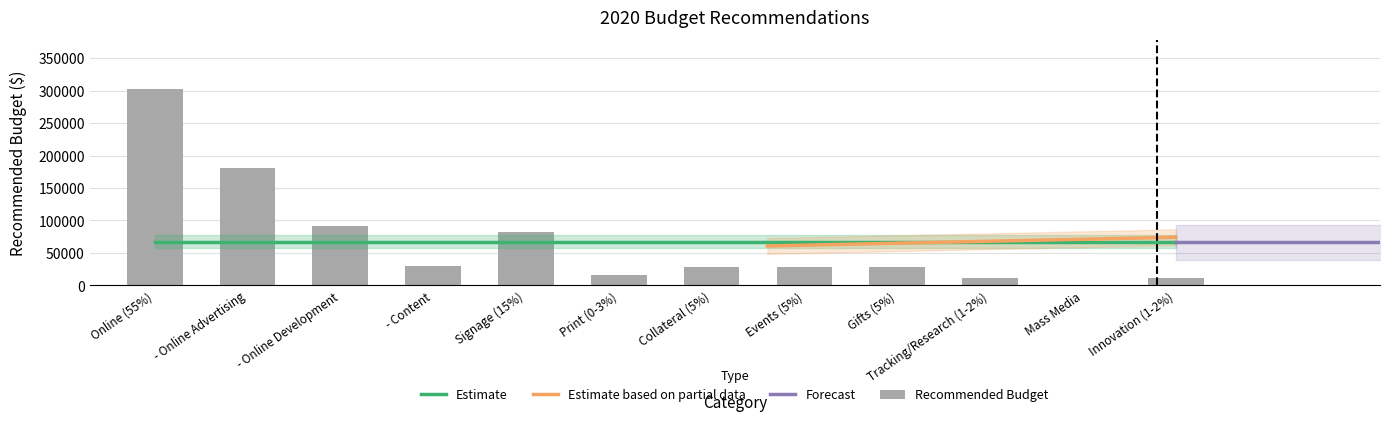

Is it true that the value at Innovation (1-2%) is 17041?

False